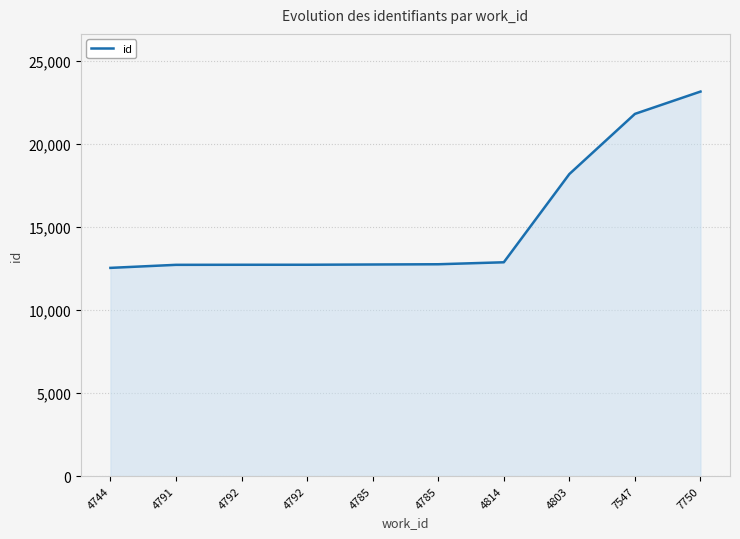

What is the difference between the maximum and minimum values?

10613